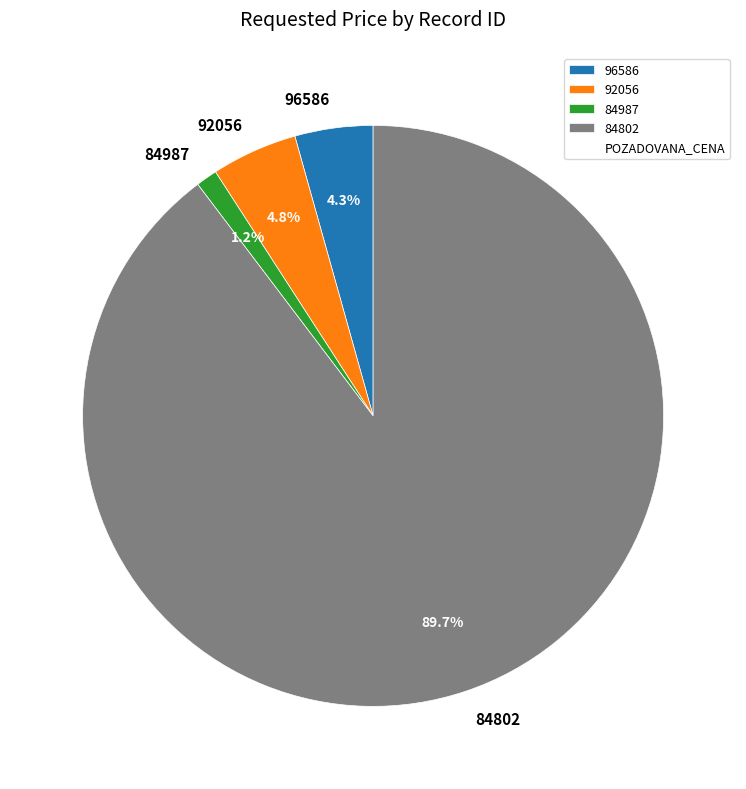

Is there any slice that represents more than half of the pie?

Yes